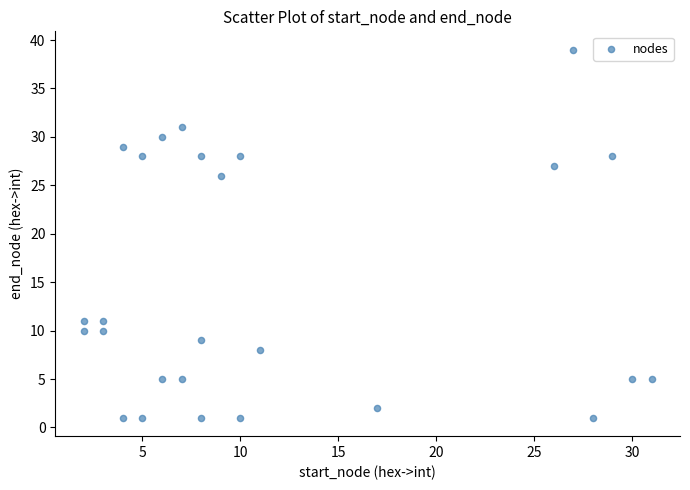

What is the range of Y values (max minus min)?

38